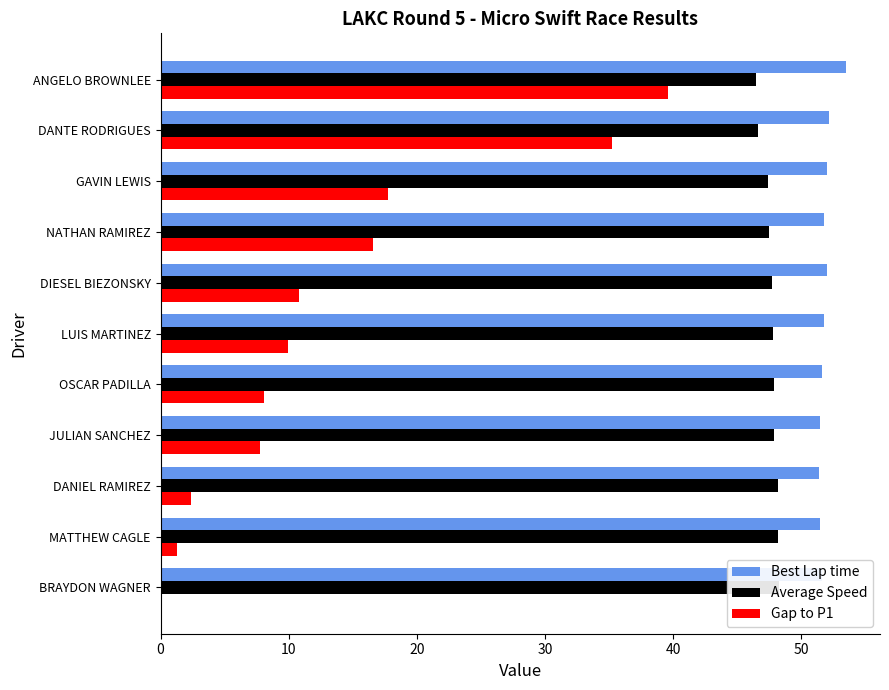

How many distinct data groups are displayed?

3